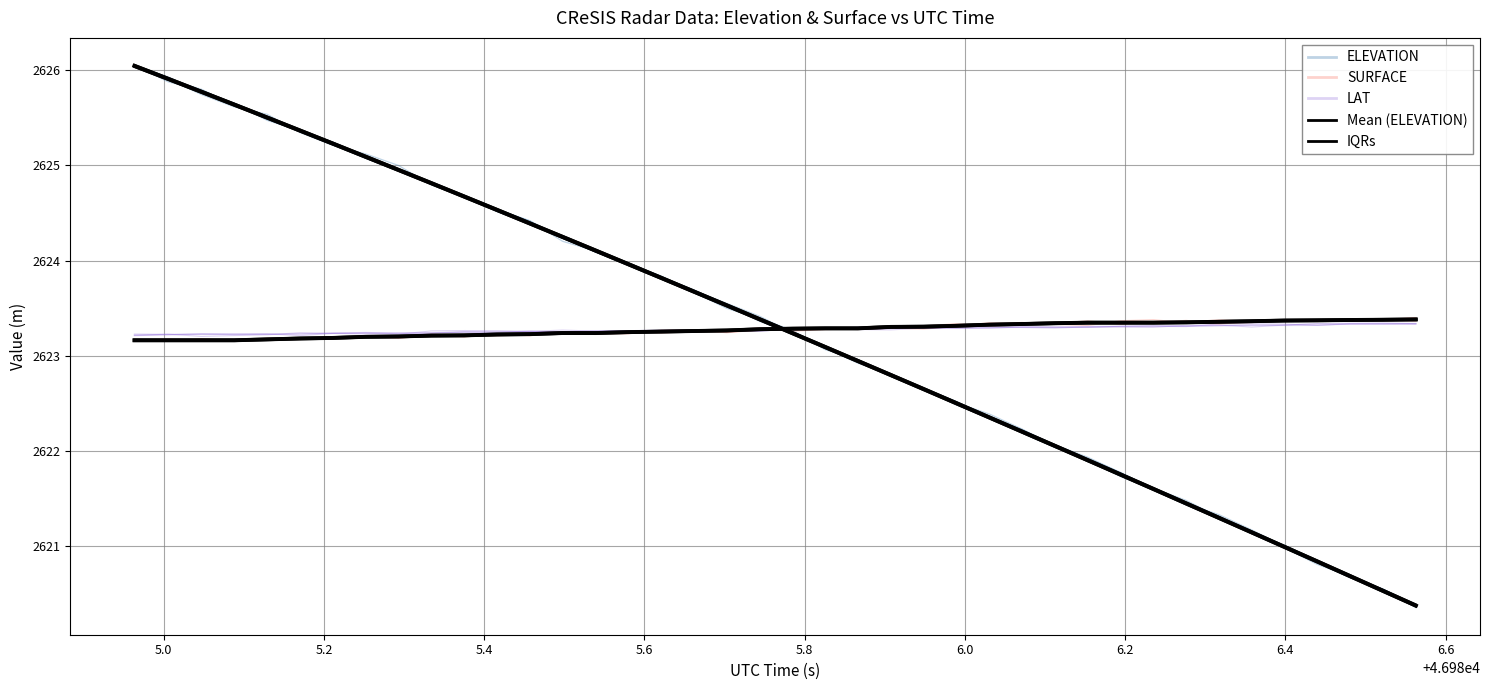

After their last crossing, which series has the higher values: ELEVATION or Mean (ELEVATION)?

ELEVATION